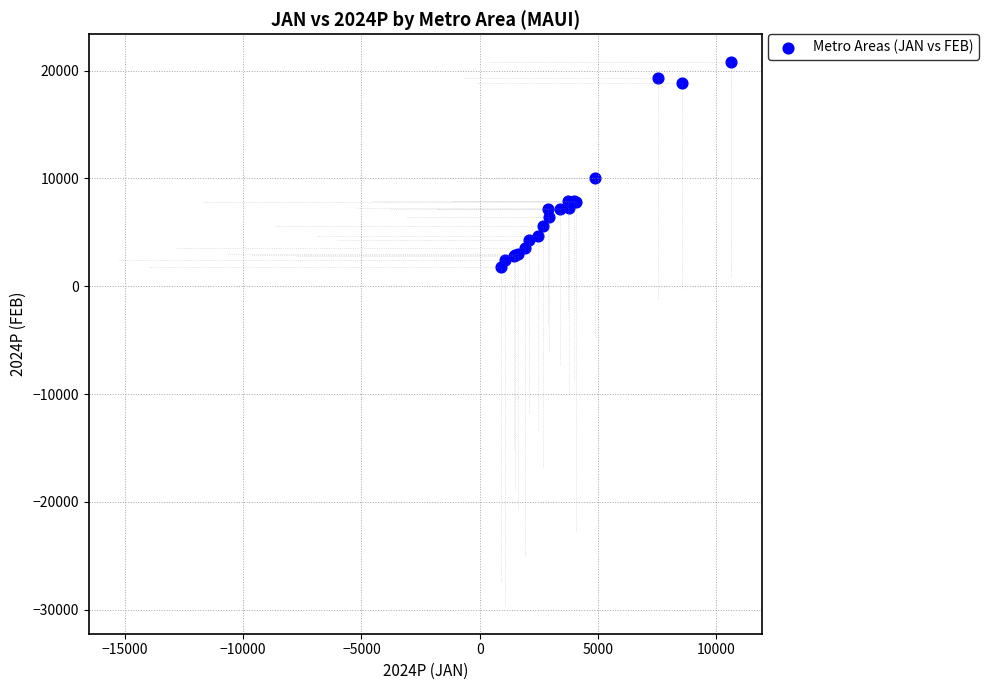

What Y value in the scatter plot is closest to 11319?

10020.9